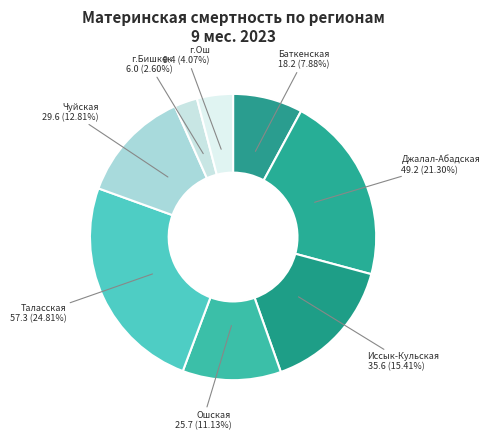

The г.Бишкек slice represents 14% of the pie. True or false?

False